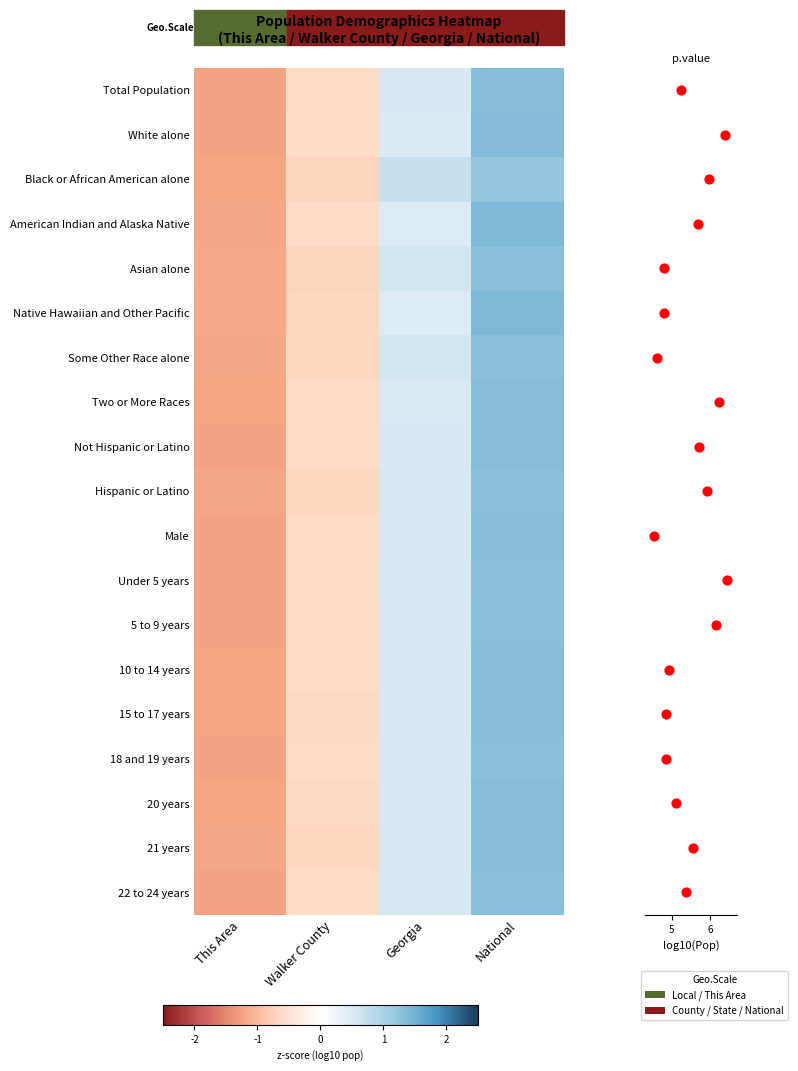

List the series in order of their peak value, highest first.

Native Hawaiian and Other Pacific, American Indian and Alaska Native, White alone, Two or More Races, 21 years, 15 to 17 years, Male, Total Population, 20 years, 10 to 14 years, Not Hispanic or Latino, Hispanic or Latino, 18 and 19 years, 5 to 9 years, 22 to 24 years, Under 5 years, Some Other Race alone, Asian alone, Black or African American alone